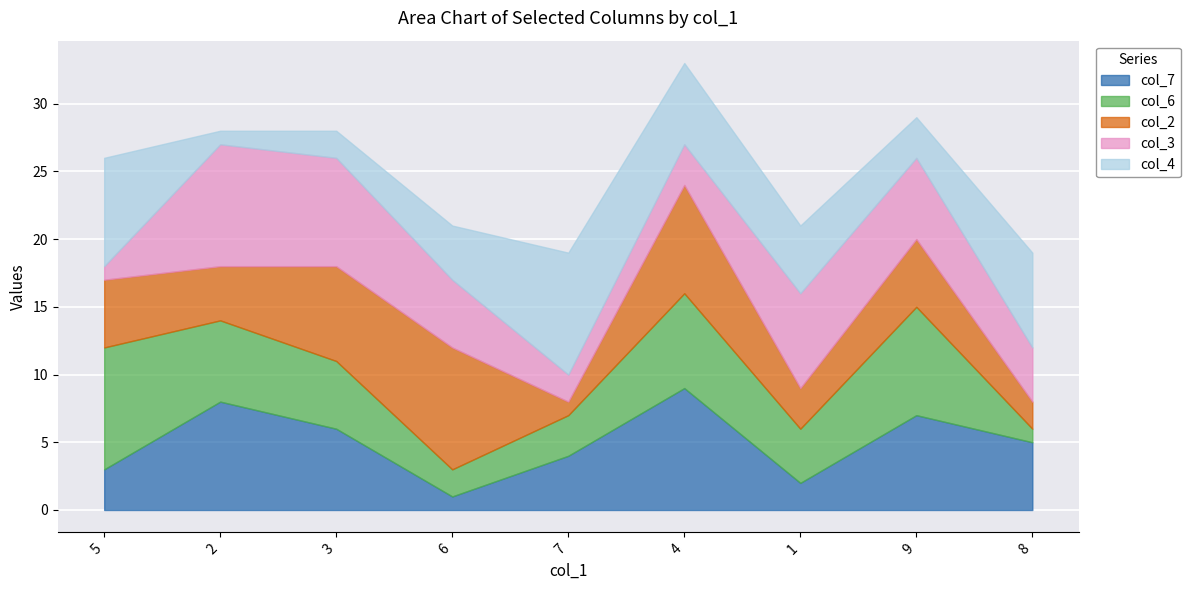

What is the total value across all series at 3?

28